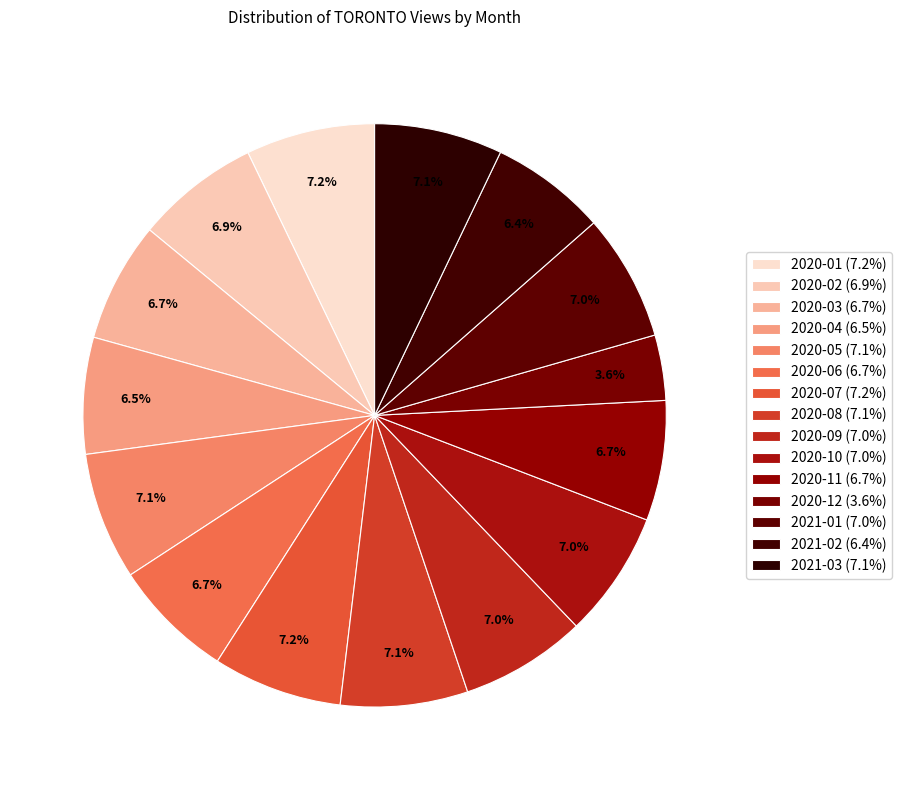

Approximately how many times larger is the value at 2020-02 compared to 2020-06?

1.0